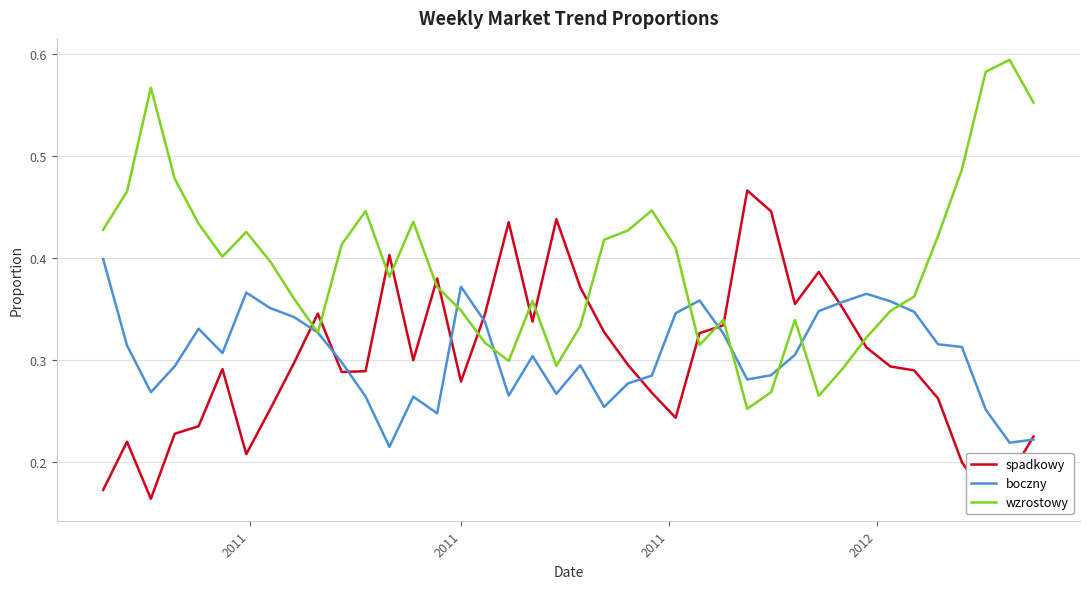

Which series has the largest total across all categories?

wzrostowy